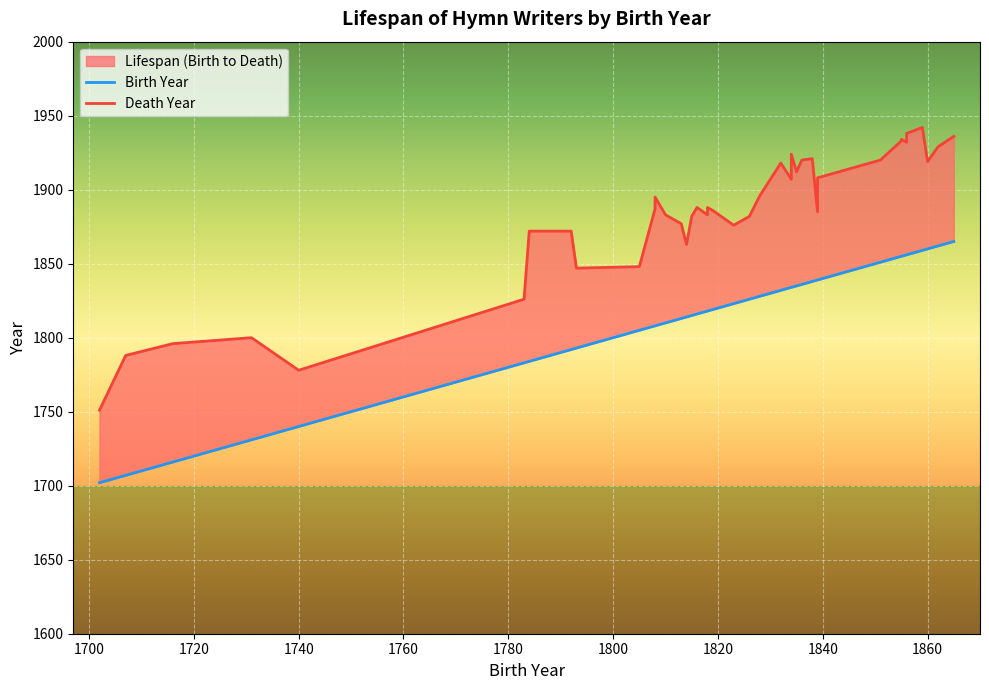

What is the sum of all Birth Year values?

72575